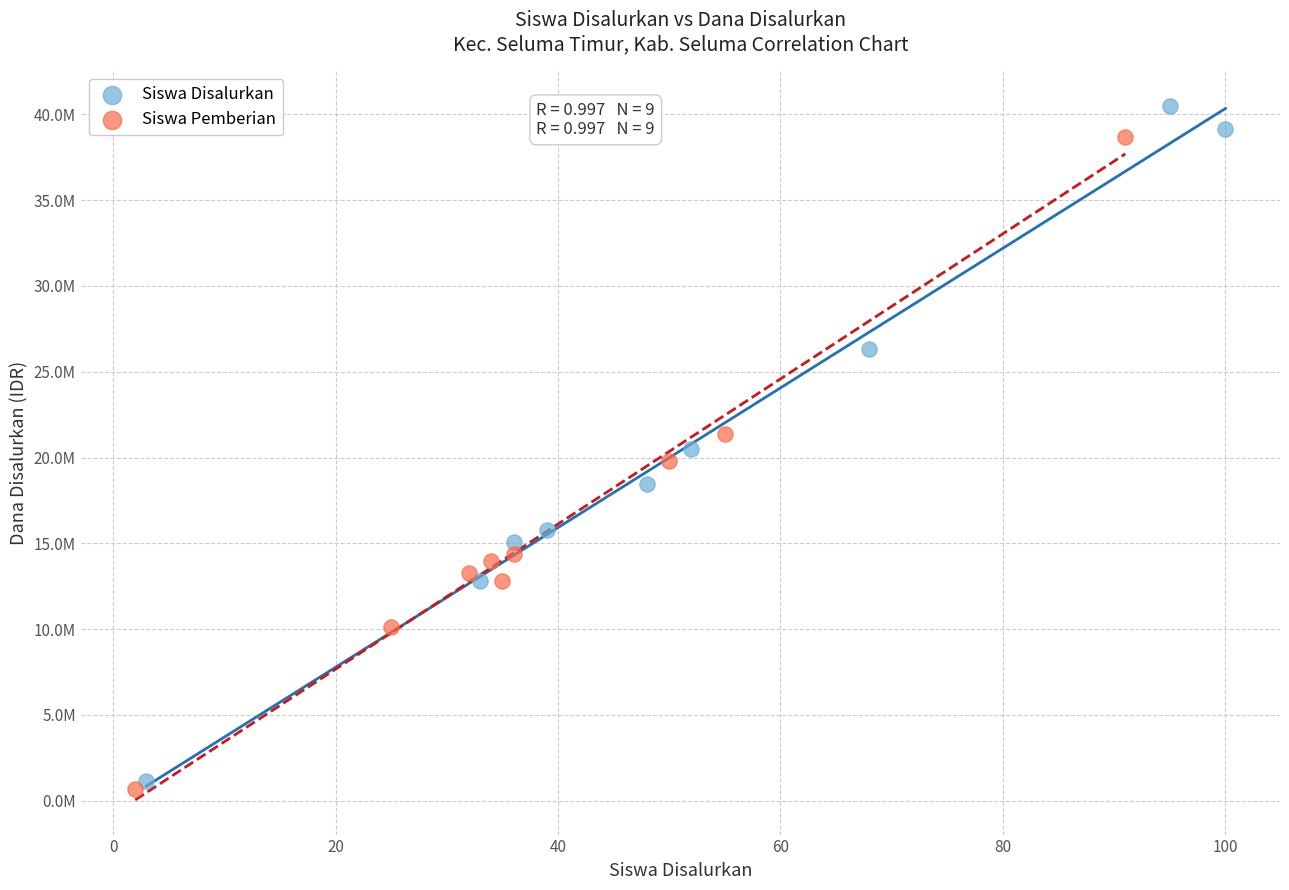

Which series has the largest Y range (max minus min)?

Siswa Disalurkan